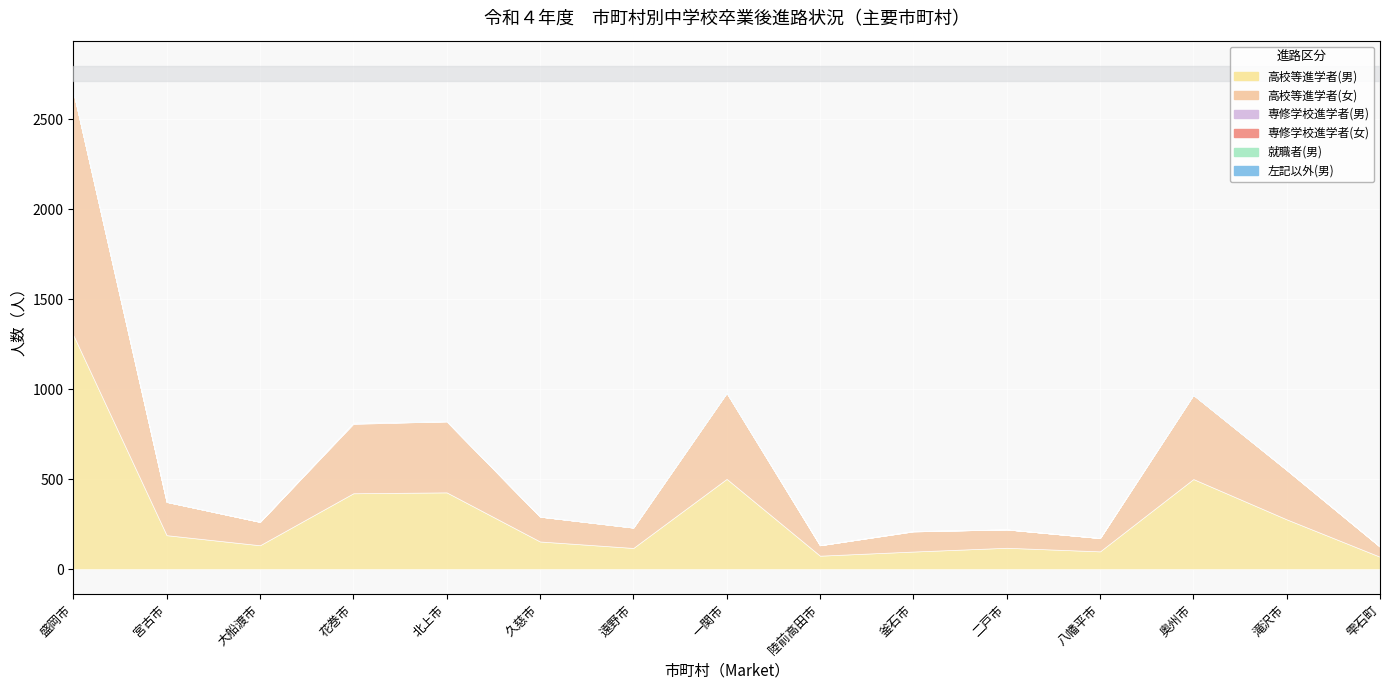

At which category does 就職者(男) reach its first local peak?

釜石市